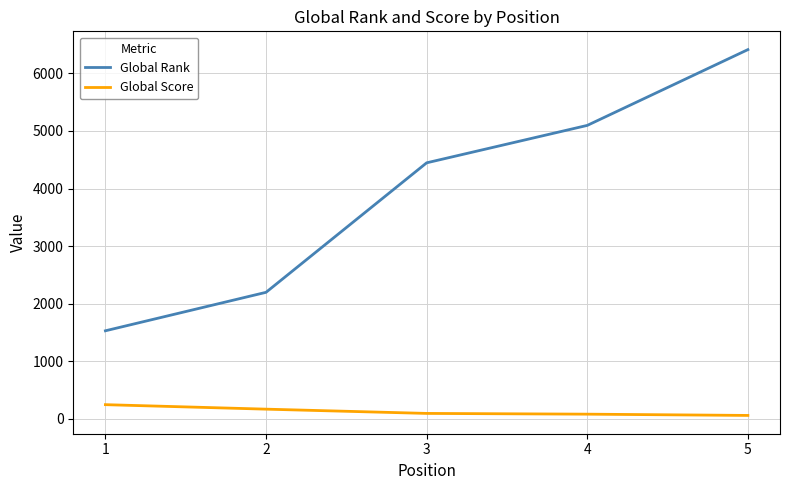

True or false: Global Rank and Global Score cross at least once.

False